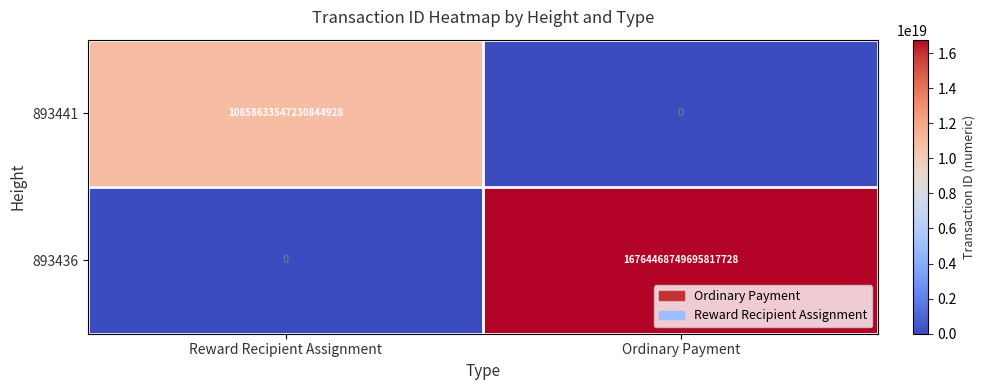

Is the value of 893436 at Ordinary Payment greater than the value of 893441 at Ordinary Payment?

Yes